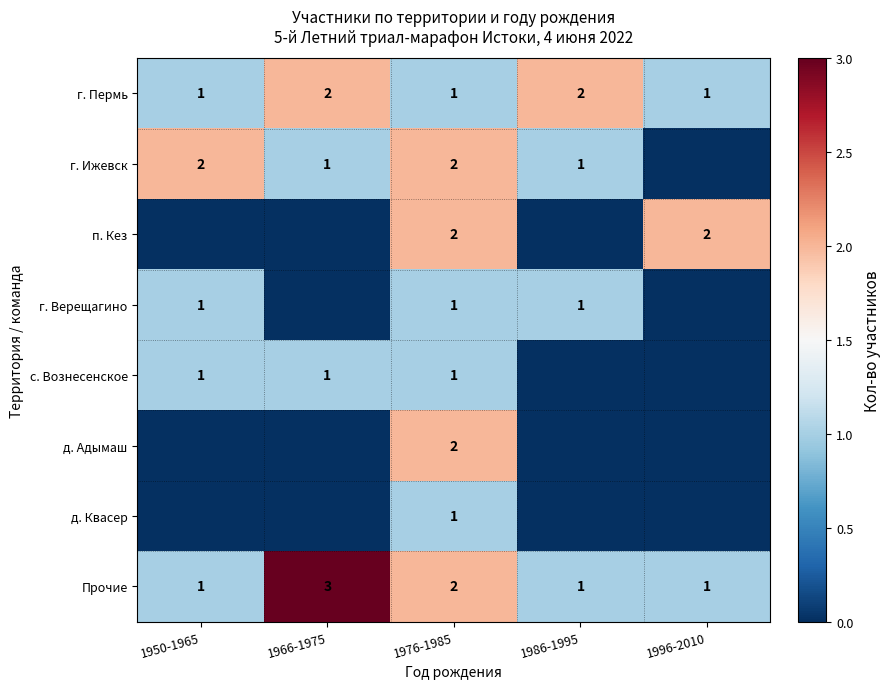

At which category does the chart reach its minimum across all series?

1996-2010